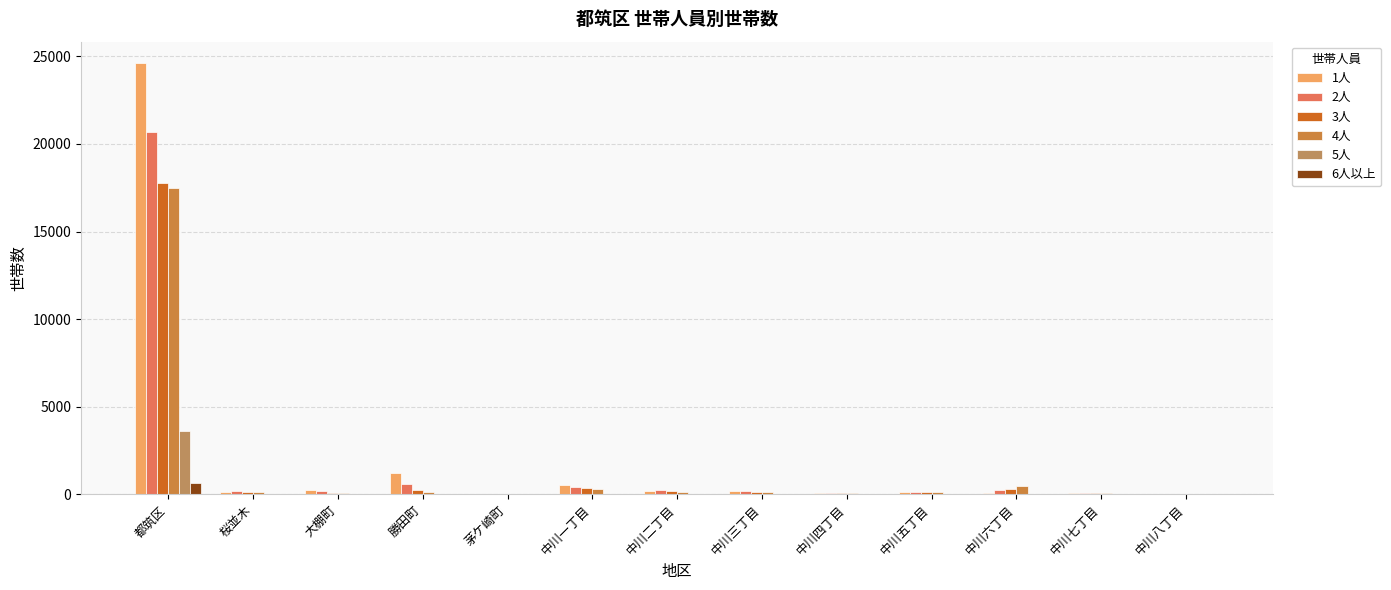

True or false: 1人 has a value of 22 at 中川八丁目.

True